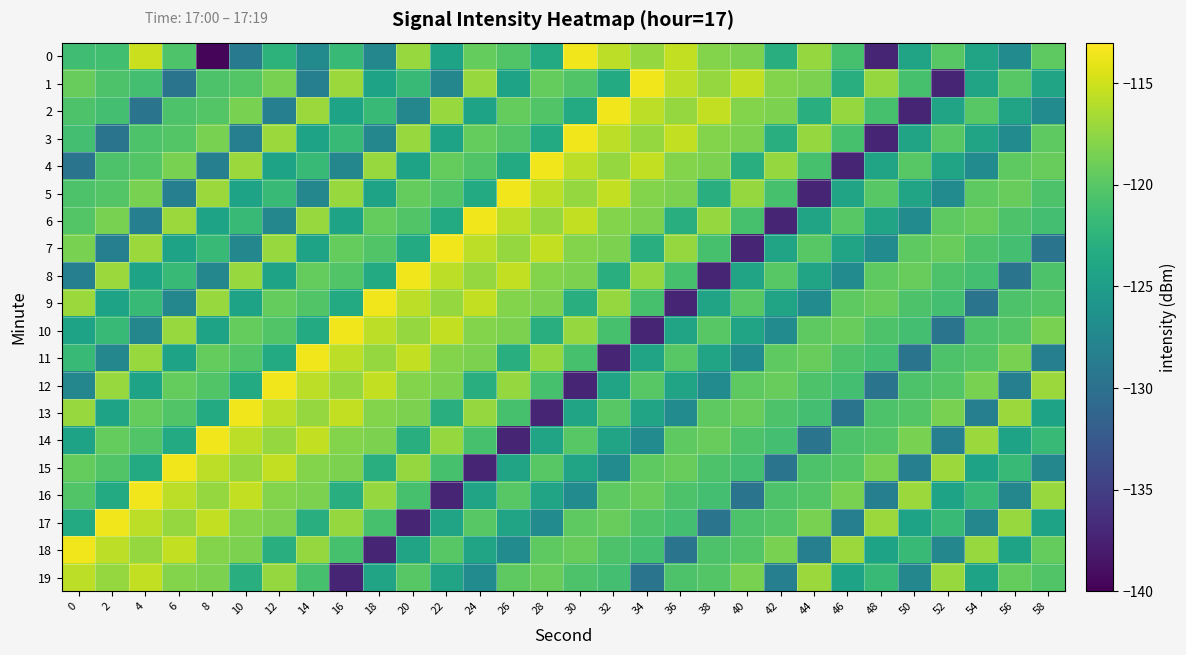

Reading right to left, what are all the values shown in this chart?

0: 58=-119.7	56=-127.0	54=-124.3	52=-120.0	50=-124.2	48=-137.2	46=-120.9	44=-117.3	42=-123.0	40=-118.3	38=-118.0	36=-115.4	34=-117.2	32=-115.7	30=-113.6	28=-123.5	26=-120.4	24=-119.4	22=-124.3	20=-117.2	18=-127.5	16=-121.8	14=-127.1	12=-122.6	10=-128.9	8=-139.5	6=-120.5	4=-115.1	2=-121.2	0=-121.3
1: 58=-124.3	56=-120.0	54=-124.2	52=-137.2	50=-120.9	48=-117.3	46=-123.0	44=-118.3	42=-118.0	40=-115.4	38=-117.2	36=-115.7	34=-113.6	32=-123.5	30=-120.4	28=-119.4	26=-124.3	24=-117.2	22=-127.5	20=-121.8	18=-124.3	16=-117.1	14=-128.4	12=-118.4	10=-120.2	8=-120.5	6=-129.6	4=-121.1	2=-120.5	0=-119.3
2: 58=-127.0	56=-124.3	54=-120.0	52=-124.2	50=-137.2	48=-120.9	46=-117.3	44=-123.0	42=-118.3	40=-118.0	38=-115.4	36=-117.2	34=-115.7	32=-113.6	30=-123.5	28=-120.4	26=-119.4	24=-124.3	22=-117.2	20=-127.5	18=-121.8	16=-124.3	14=-117.1	12=-128.4	10=-118.4	8=-120.2	6=-120.5	4=-129.6	2=-121.1	0=-120.5
3: 58=-119.7	56=-127.0	54=-124.3	52=-120.0	50=-124.2	48=-137.2	46=-120.9	44=-117.3	42=-123.0	40=-118.3	38=-118.0	36=-115.4	34=-117.2	32=-115.7	30=-113.6	28=-123.5	26=-120.4	24=-119.4	22=-124.3	20=-117.2	18=-127.5	16=-121.8	14=-124.3	12=-117.1	10=-128.4	8=-118.4	6=-120.2	4=-120.5	2=-129.6	0=-121.1
4: 58=-119.3	56=-119.7	54=-127.0	52=-124.3	50=-120.0	48=-124.2	46=-137.2	44=-120.9	42=-117.3	40=-123.0	38=-118.3	36=-118.0	34=-115.4	32=-117.2	30=-115.7	28=-113.6	26=-123.5	24=-120.4	22=-119.4	20=-124.3	18=-117.2	16=-127.5	14=-121.8	12=-124.3	10=-117.1	8=-128.4	6=-118.4	4=-120.2	2=-120.5	0=-129.6
5: 58=-120.5	56=-119.3	54=-119.7	52=-127.0	50=-124.3	48=-120.0	46=-124.2	44=-137.2	42=-120.9	40=-117.3	38=-123.0	36=-118.3	34=-118.0	32=-115.4	30=-117.2	28=-115.7	26=-113.6	24=-123.5	22=-120.4	20=-119.4	18=-124.3	16=-117.2	14=-127.5	12=-121.8	10=-124.3	8=-117.1	6=-128.4	4=-118.4	2=-120.2	0=-120.5
6: 58=-121.1	56=-120.5	54=-119.3	52=-119.7	50=-127.0	48=-124.3	46=-120.0	44=-124.2	42=-137.2	40=-120.9	38=-117.3	36=-123.0	34=-118.3	32=-118.0	30=-115.4	28=-117.2	26=-115.7	24=-113.6	22=-123.5	20=-120.4	18=-119.4	16=-124.3	14=-117.2	12=-127.5	10=-121.8	8=-124.3	6=-117.1	4=-128.4	2=-118.4	0=-120.2
7: 58=-129.6	56=-121.1	54=-120.5	52=-119.3	50=-119.7	48=-127.0	46=-124.3	44=-120.0	42=-124.2	40=-137.2	38=-120.9	36=-117.3	34=-123.0	32=-118.3	30=-118.0	28=-115.4	26=-117.2	24=-115.7	22=-113.6	20=-123.5	18=-120.4	16=-119.4	14=-124.3	12=-117.2	10=-127.5	8=-121.8	6=-124.3	4=-117.1	2=-128.4	0=-118.4
8: 58=-120.5	56=-129.6	54=-121.1	52=-120.5	50=-119.3	48=-119.7	46=-127.0	44=-124.3	42=-120.0	40=-124.2	38=-137.2	36=-120.9	34=-117.3	32=-123.0	30=-118.3	28=-118.0	26=-115.4	24=-117.2	22=-115.7	20=-113.6	18=-123.5	16=-120.4	14=-119.4	12=-124.3	10=-117.2	8=-127.5	6=-121.8	4=-124.3	2=-117.1	0=-128.4
9: 58=-120.2	56=-120.5	54=-129.6	52=-121.1	50=-120.5	48=-119.3	46=-119.7	44=-127.0	42=-124.3	40=-120.0	38=-124.2	36=-137.2	34=-120.9	32=-117.3	30=-123.0	28=-118.3	26=-118.0	24=-115.4	22=-117.2	20=-115.7	18=-113.6	16=-123.5	14=-120.4	12=-119.4	10=-124.3	8=-117.2	6=-127.5	4=-121.8	2=-124.3	0=-117.1
10: 58=-118.4	56=-120.2	54=-120.5	52=-129.6	50=-121.1	48=-120.5	46=-119.3	44=-119.7	42=-127.0	40=-124.3	38=-120.0	36=-124.2	34=-137.2	32=-120.9	30=-117.3	28=-123.0	26=-118.3	24=-118.0	22=-115.4	20=-117.2	18=-115.7	16=-113.6	14=-123.5	12=-120.4	10=-119.4	8=-124.3	6=-117.2	4=-127.5	2=-121.8	0=-124.3
11: 58=-128.4	56=-118.4	54=-120.2	52=-120.5	50=-129.6	48=-121.1	46=-120.5	44=-119.3	42=-119.7	40=-127.0	38=-124.3	36=-120.0	34=-124.2	32=-137.2	30=-120.9	28=-117.3	26=-123.0	24=-118.3	22=-118.0	20=-115.4	18=-117.2	16=-115.7	14=-113.6	12=-123.5	10=-120.4	8=-119.4	6=-124.3	4=-117.2	2=-127.5	0=-121.8
12: 58=-117.1	56=-128.4	54=-118.4	52=-120.2	50=-120.5	48=-129.6	46=-121.1	44=-120.5	42=-119.3	40=-119.7	38=-127.0	36=-124.3	34=-120.0	32=-124.2	30=-137.2	28=-120.9	26=-117.3	24=-123.0	22=-118.3	20=-118.0	18=-115.4	16=-117.2	14=-115.7	12=-113.6	10=-123.5	8=-120.4	6=-119.4	4=-124.3	2=-117.2	0=-127.5
13: 58=-124.3	56=-117.1	54=-128.4	52=-118.4	50=-120.2	48=-120.5	46=-129.6	44=-121.1	42=-120.5	40=-119.3	38=-119.7	36=-127.0	34=-124.3	32=-120.0	30=-124.2	28=-137.2	26=-120.9	24=-117.3	22=-123.0	20=-118.3	18=-118.0	16=-115.4	14=-117.2	12=-115.7	10=-113.6	8=-123.5	6=-120.4	4=-119.4	2=-124.3	0=-117.2
14: 58=-121.8	56=-124.3	54=-117.1	52=-128.4	50=-118.4	48=-120.2	46=-120.5	44=-129.6	42=-121.1	40=-120.5	38=-119.3	36=-119.7	34=-127.0	32=-124.3	30=-120.0	28=-124.2	26=-137.2	24=-120.9	22=-117.3	20=-123.0	18=-118.3	16=-118.0	14=-115.4	12=-117.2	10=-115.7	8=-113.6	6=-123.5	4=-120.4	2=-119.4	0=-124.3
15: 58=-127.5	56=-121.8	54=-124.3	52=-117.1	50=-128.4	48=-118.4	46=-120.2	44=-120.5	42=-129.6	40=-121.1	38=-120.5	36=-119.3	34=-119.7	32=-127.0	30=-124.3	28=-120.0	26=-124.2	24=-137.2	22=-120.9	20=-117.3	18=-123.0	16=-118.3	14=-118.0	12=-115.4	10=-117.2	8=-115.7	6=-113.6	4=-123.5	2=-120.4	0=-119.4
16: 58=-117.2	56=-127.5	54=-121.8	52=-124.3	50=-117.1	48=-128.4	46=-118.4	44=-120.2	42=-120.5	40=-129.6	38=-121.1	36=-120.5	34=-119.3	32=-119.7	30=-127.0	28=-124.3	26=-120.0	24=-124.2	22=-137.2	20=-120.9	18=-117.3	16=-123.0	14=-118.3	12=-118.0	10=-115.4	8=-117.2	6=-115.7	4=-113.6	2=-123.5	0=-120.4
17: 58=-124.3	56=-117.2	54=-127.5	52=-121.8	50=-124.3	48=-117.1	46=-128.4	44=-118.4	42=-120.2	40=-120.5	38=-129.6	36=-121.1	34=-120.5	32=-119.3	30=-119.7	28=-127.0	26=-124.3	24=-120.0	22=-124.2	20=-137.2	18=-120.9	16=-117.3	14=-123.0	12=-118.3	10=-118.0	8=-115.4	6=-117.2	4=-115.7	2=-113.6	0=-123.5
18: 58=-119.4	56=-124.3	54=-117.2	52=-127.5	50=-121.8	48=-124.3	46=-117.1	44=-128.4	42=-118.4	40=-120.2	38=-120.5	36=-129.6	34=-121.1	32=-120.5	30=-119.3	28=-119.7	26=-127.0	24=-124.3	22=-120.0	20=-124.2	18=-137.2	16=-120.9	14=-117.3	12=-123.0	10=-118.3	8=-118.0	6=-115.4	4=-117.2	2=-115.7	0=-113.6
19: 58=-120.4	56=-119.4	54=-124.3	52=-117.2	50=-127.5	48=-121.8	46=-124.3	44=-117.1	42=-128.4	40=-118.4	38=-120.2	36=-120.5	34=-129.6	32=-121.1	30=-120.5	28=-119.3	26=-119.7	24=-127.0	22=-124.3	20=-120.0	18=-124.2	16=-137.2	14=-120.9	12=-117.3	10=-123.0	8=-118.3	6=-118.0	4=-115.4	2=-117.2	0=-115.7